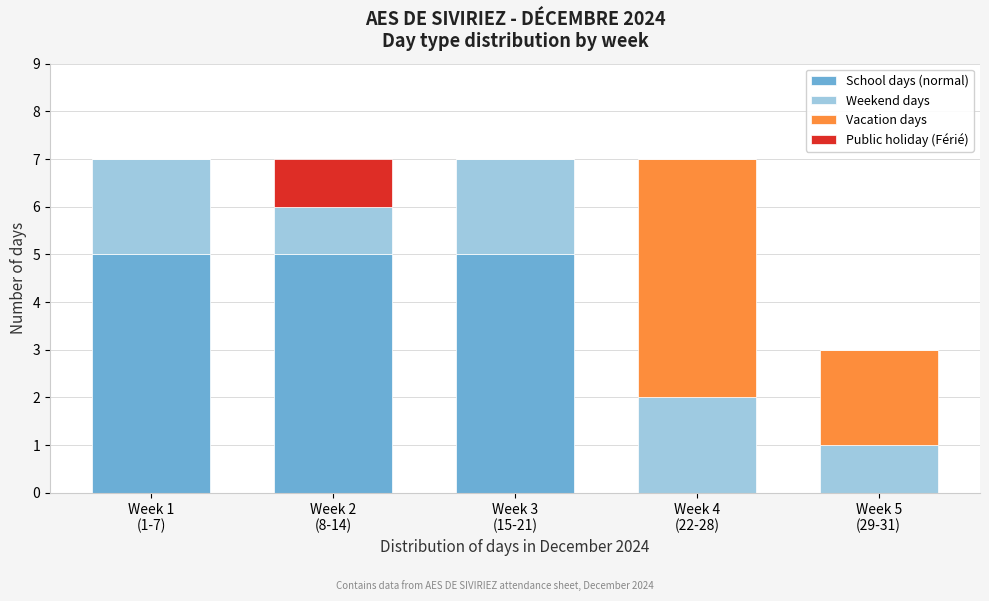

How many data points does each series have?

5